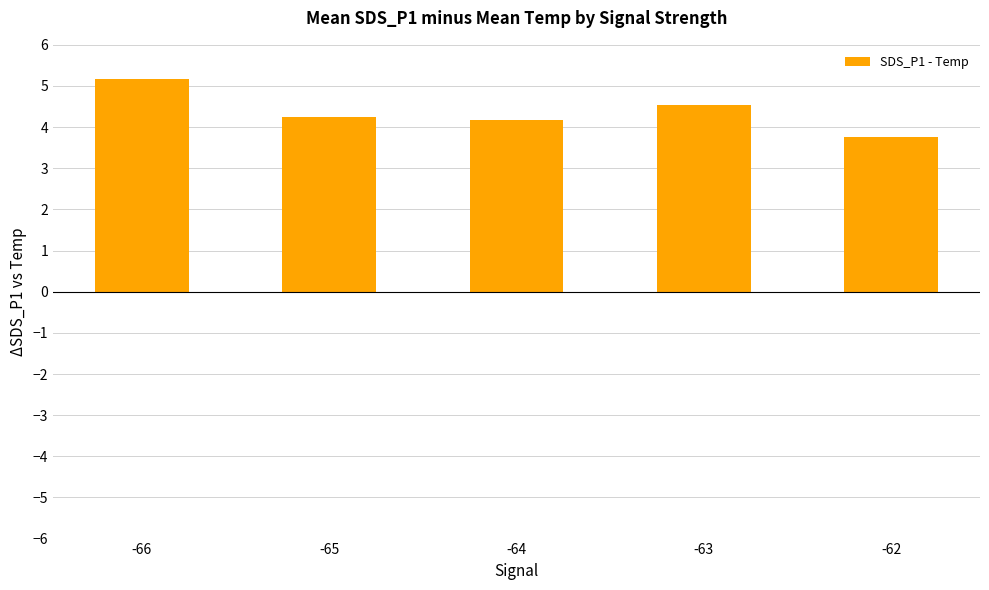

Count the values in the range 4 to 5.

3